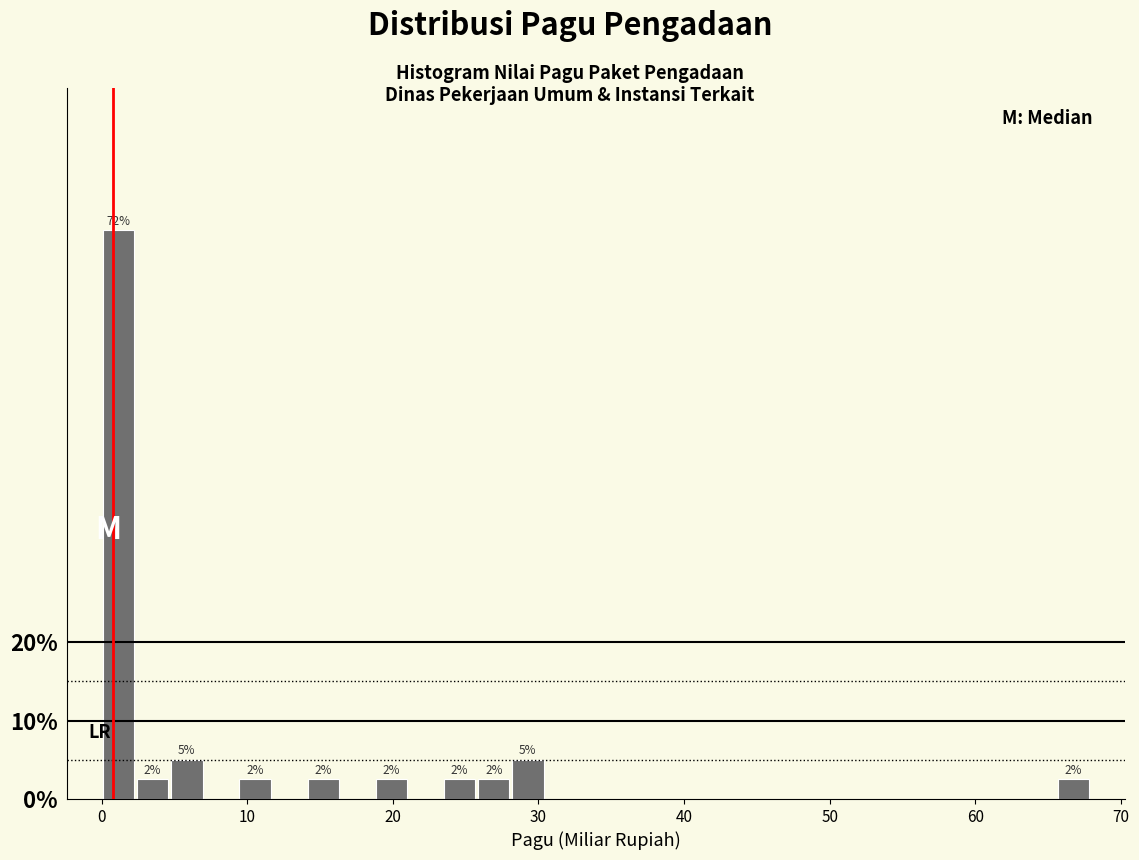

Read against the x-axis, roughly where is the centre of the tallest bar?

1